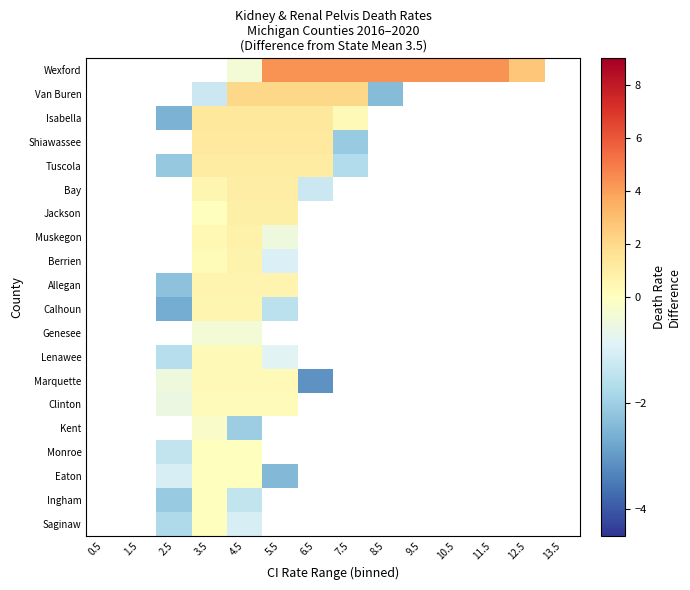

Rank the series at 5.5 from lowest to highest value.

Eaton, Calhoun, Berrien, Lenawee, Muskegon, Clinton, Marquette, Allegan, Jackson, Bay, Tuscola, Shiawassee, Isabella, Van Buren, Wexford, Genesee, Kent, Monroe, Ingham, Saginaw